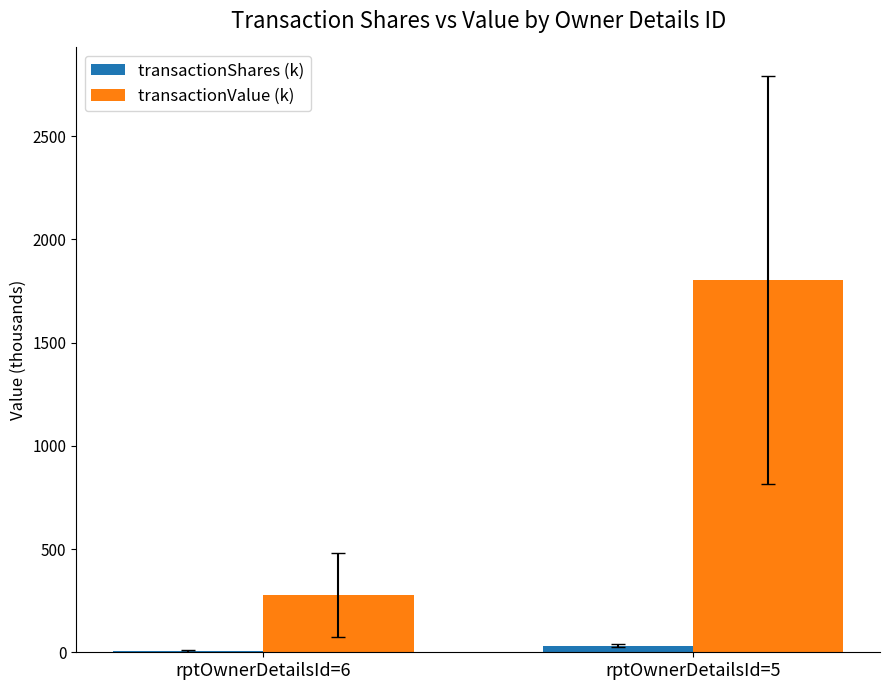

Is it true that transactionValue (k) equals 1804.0 at rptOwnerDetailsId=5?

True